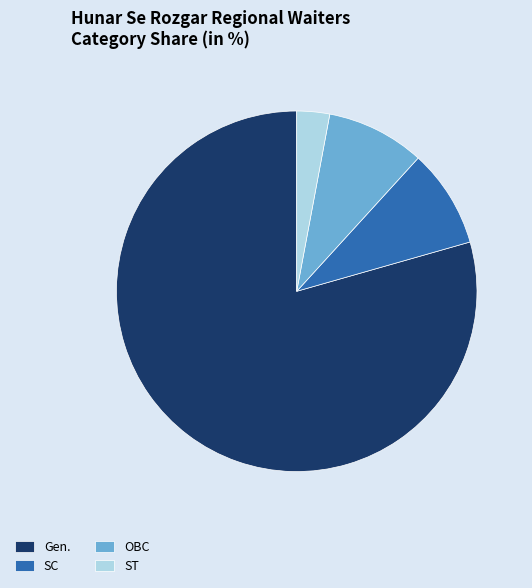

True or false: SC accounts for 9% of the total.

True